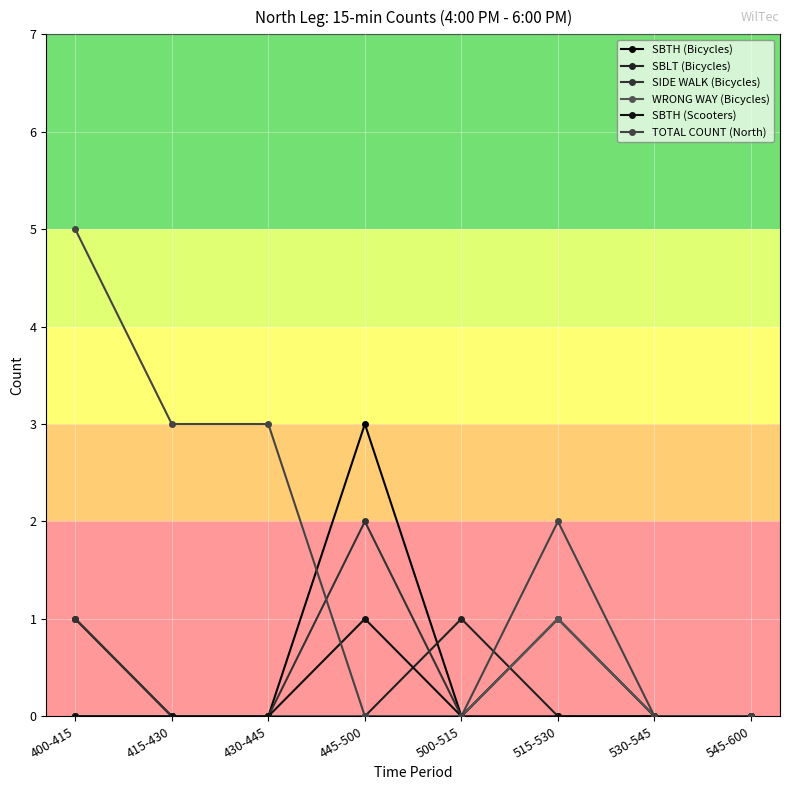

Which category has the lowest value across all series?

415-430